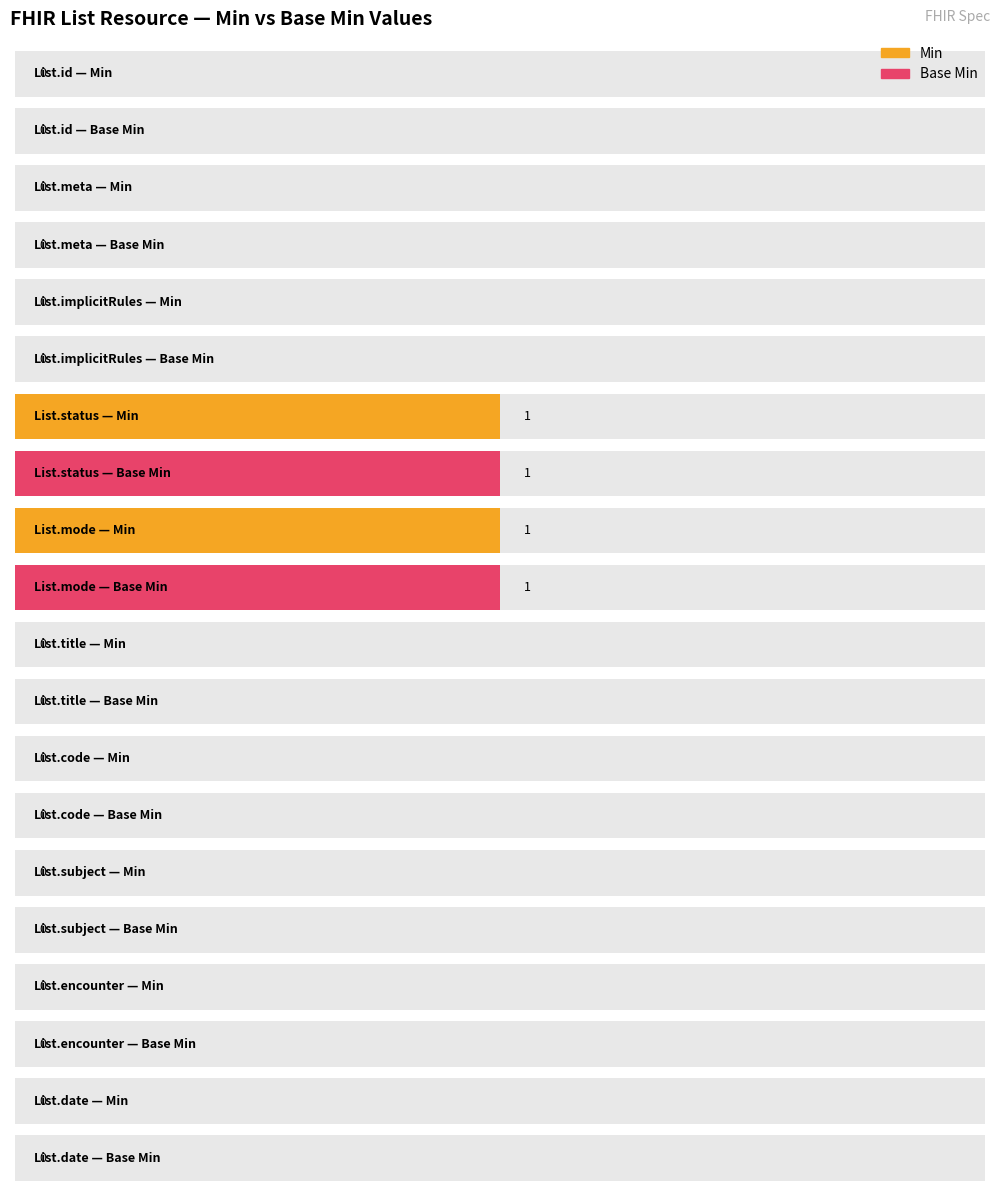

What is the sum of the Min values at List.status and List.implicitRules?

1